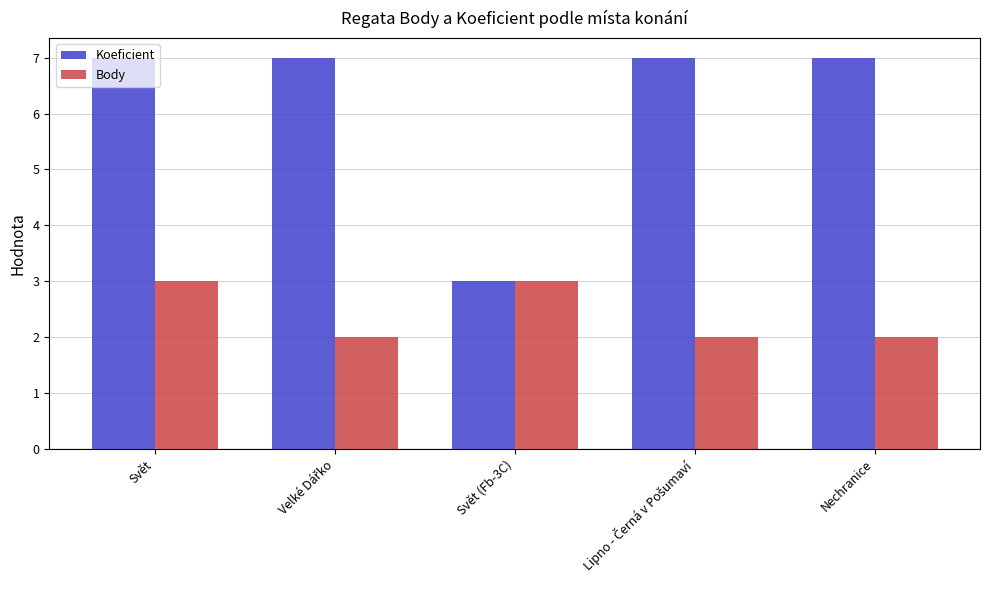

List the series in order of their overall mean, highest first.

Koeficient, Body